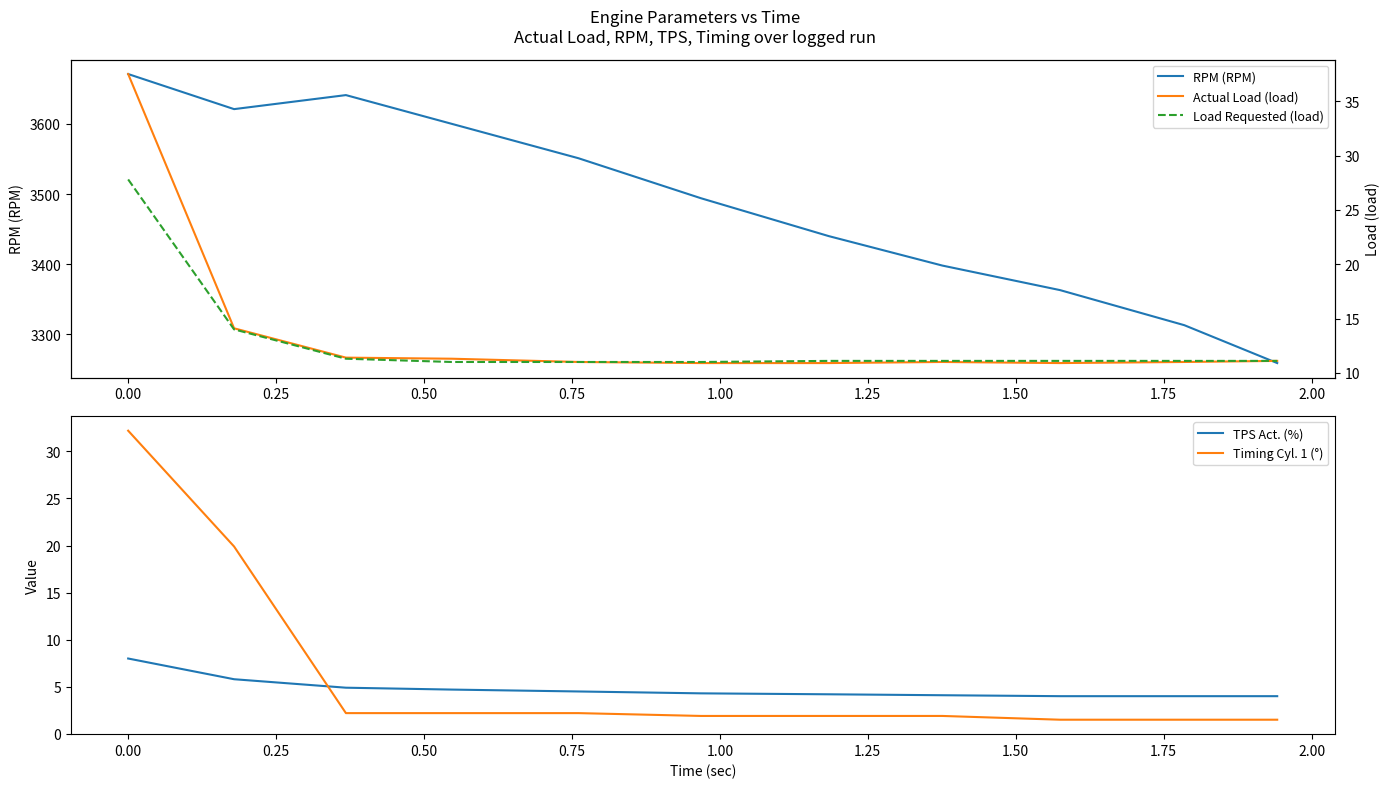

True or false: Actual Load (load) and RPM (RPM) intersect in this chart.

False